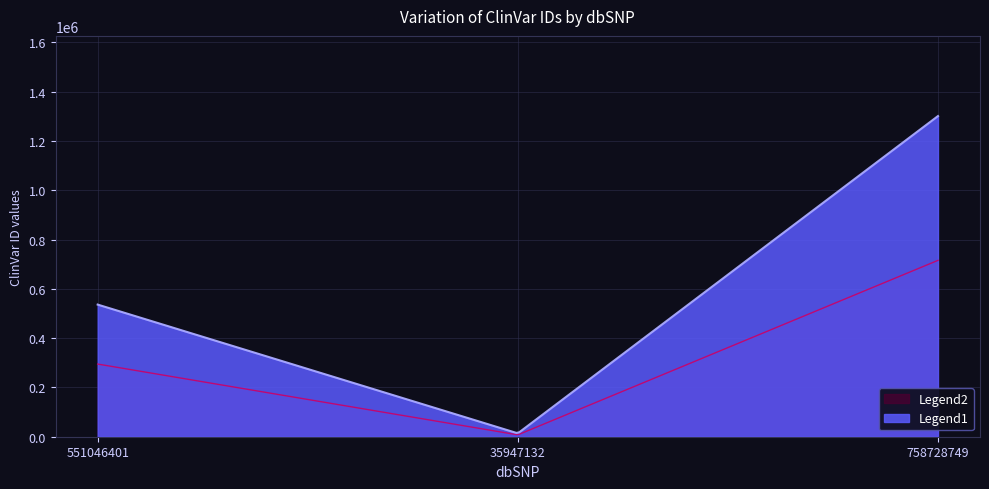

Which series has the largest range (max minus min)?

Legend1